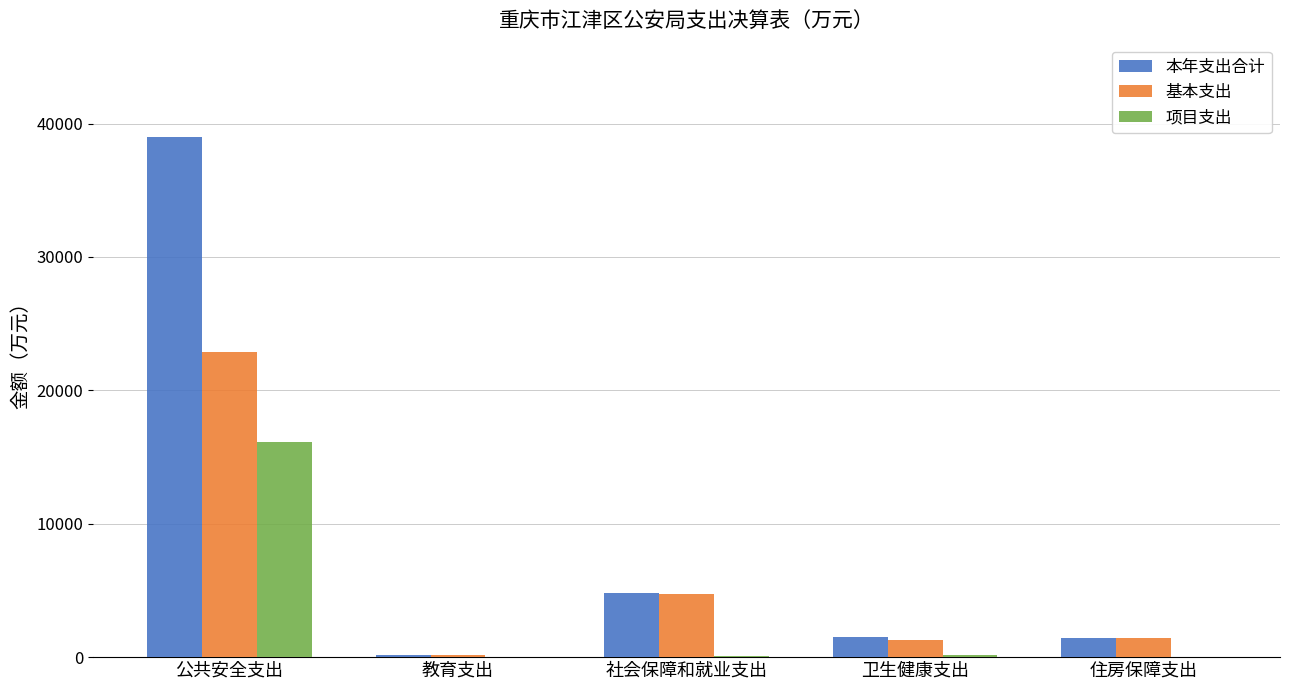

What is the total value across all series at 住房保障支出?

2856.6